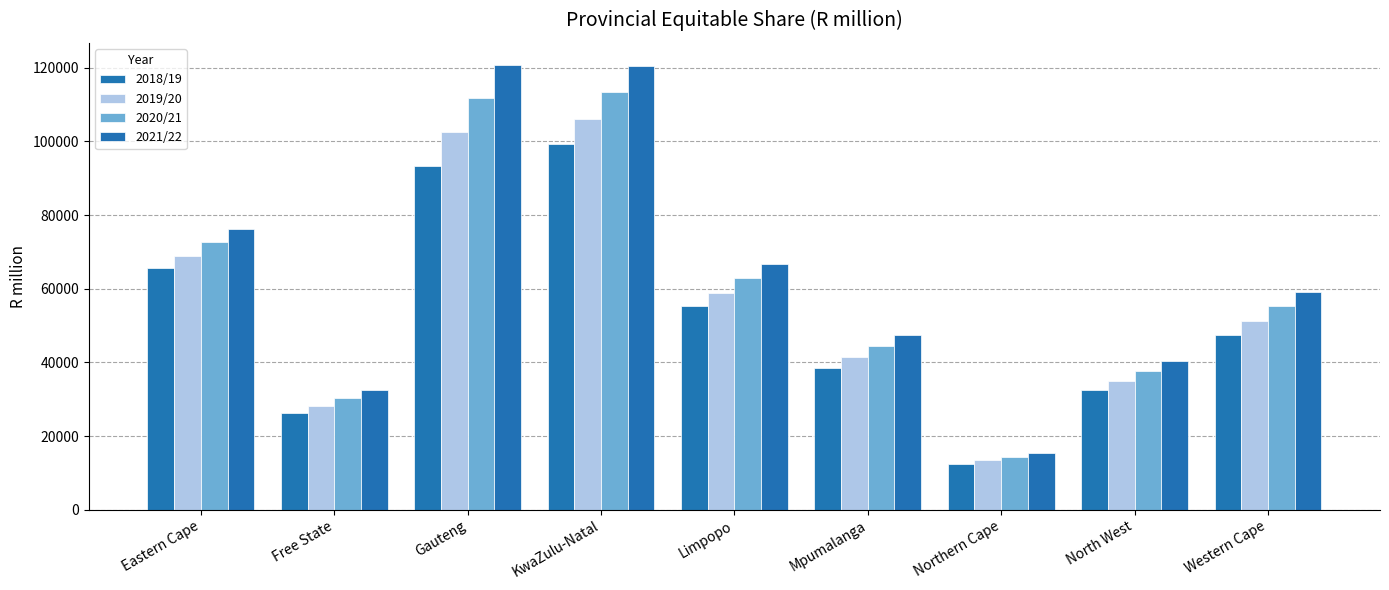

Which series changed the most between Gauteng and North West?

2021/22